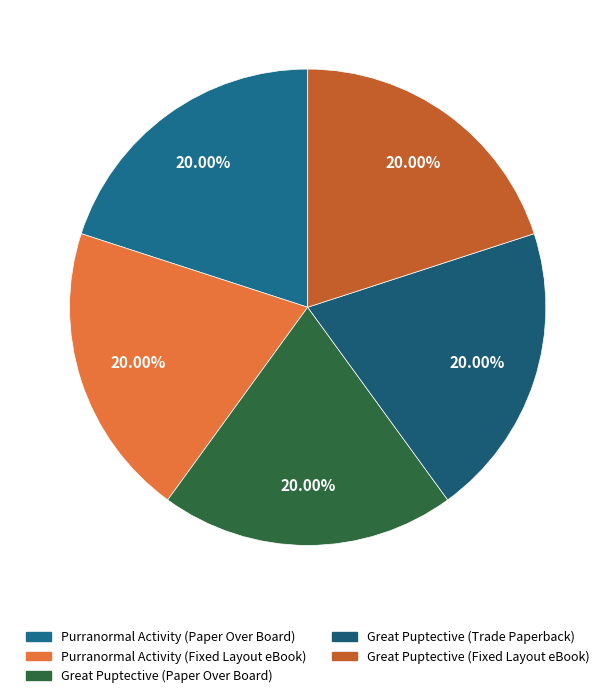

How many segments does this pie chart have?

5